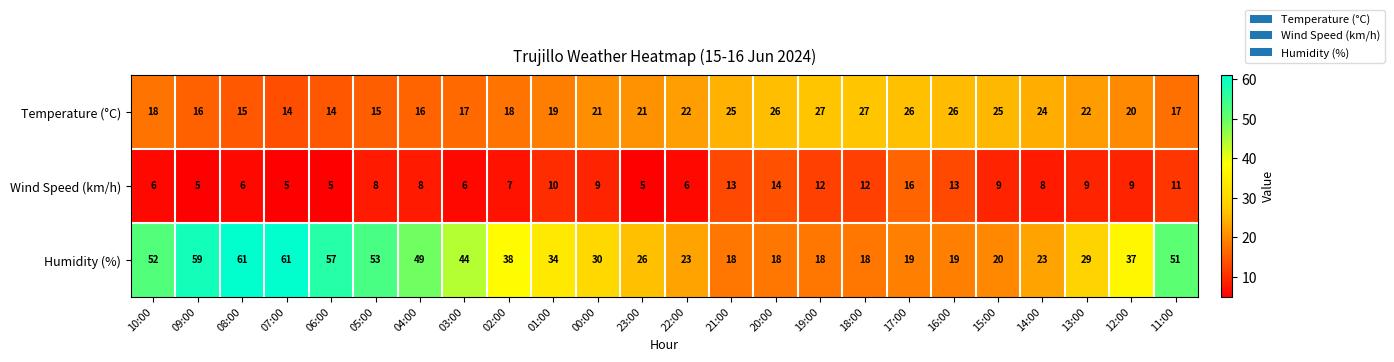

At which category is the sum across all series the highest?

08:00